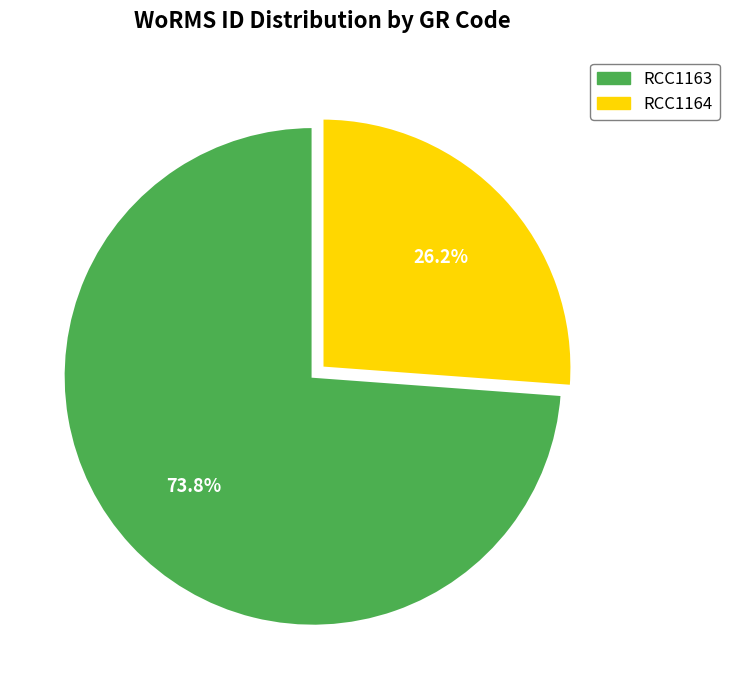

Does RCC1163 account for over 50% of the chart?

Yes